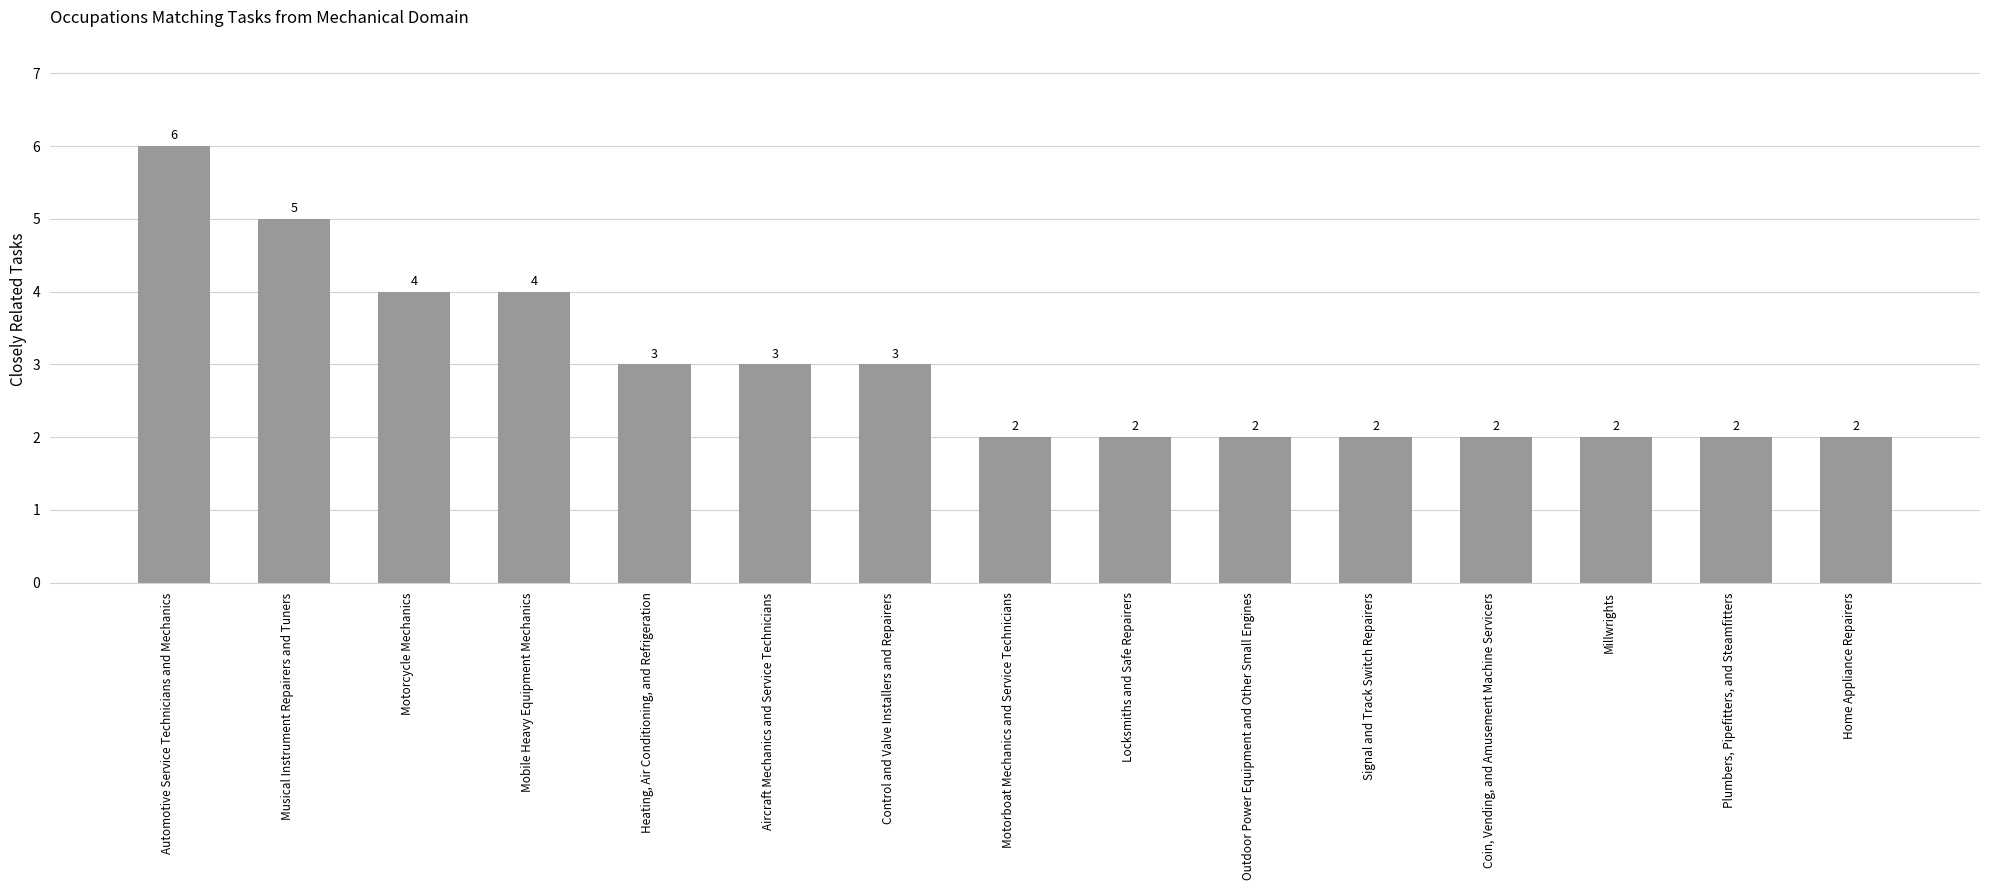

The chart shows a value of 2 at Home Appliance Repairers. True or false?

True